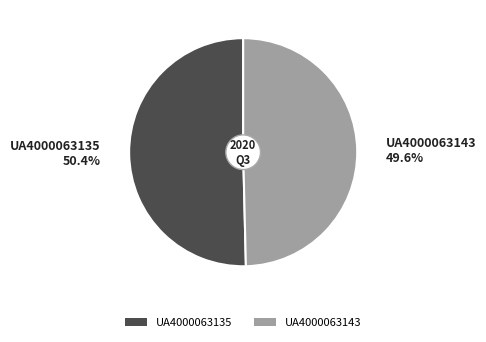

Combined, do UA4000063135 and UA4000063143 account for over 50%?

Yes